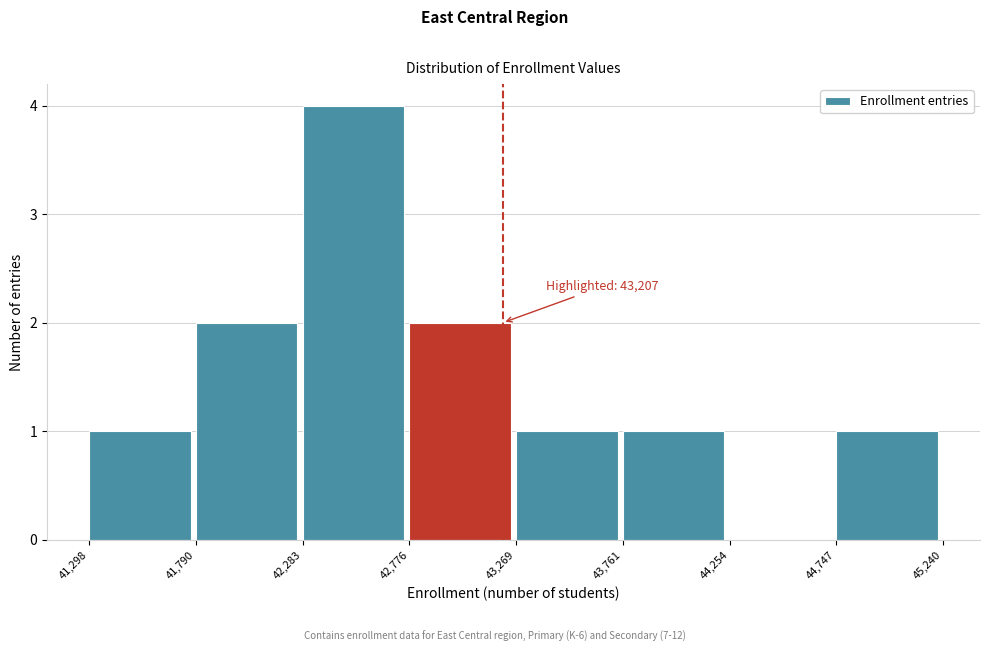

Over which range of the x-axis is the bar tallest?

42,283 to 42,776